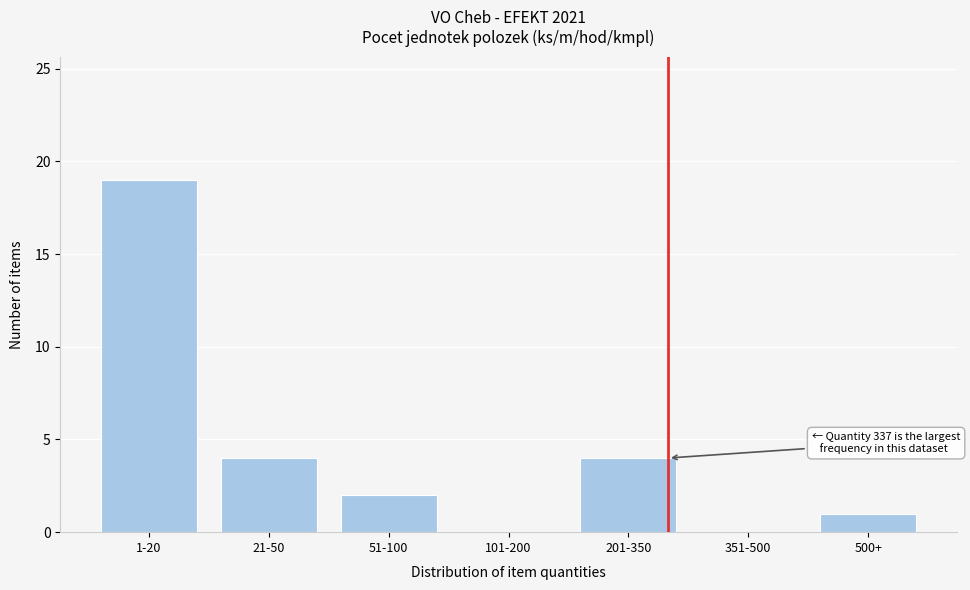

Reading left to right, what are all the values shown in this chart?

1-20=19	21-50=4	51-100=2	101-200=0	201-350=4	351-500=0	500+=1